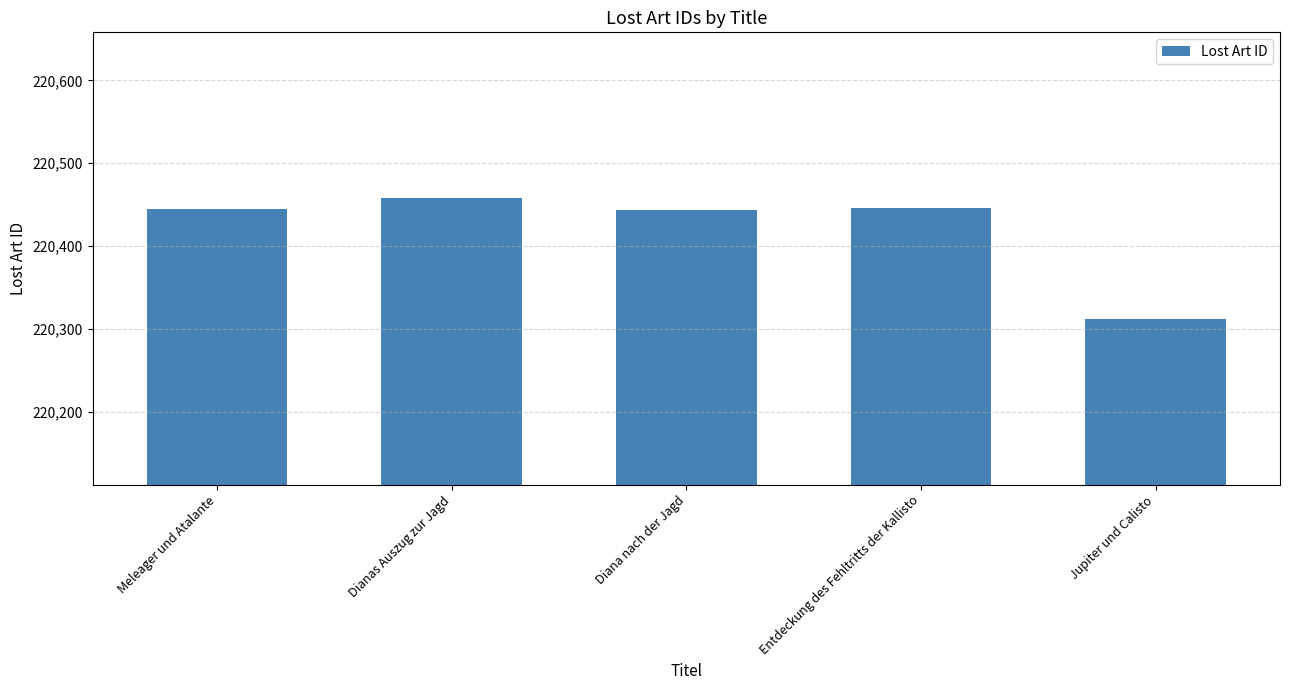

How many data points does each series have?

5